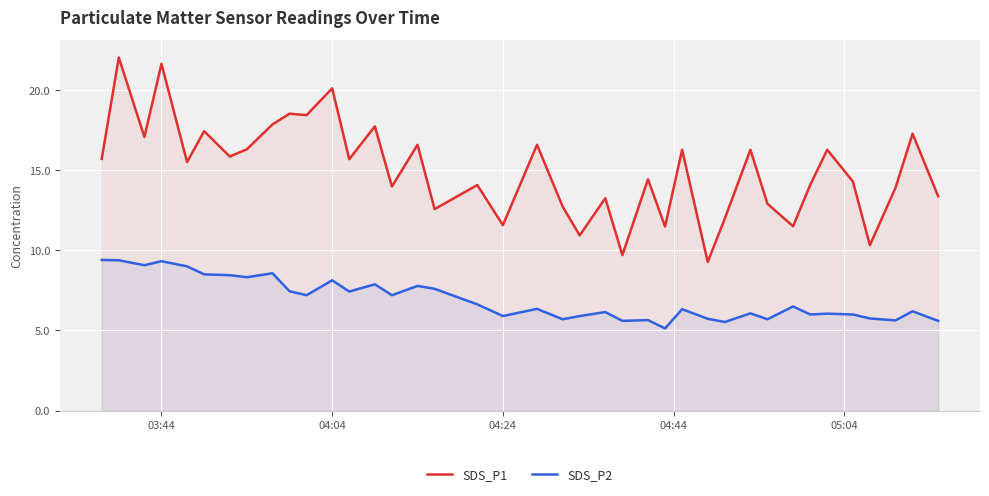

What is the minimum value for SDS_P2?

5.1